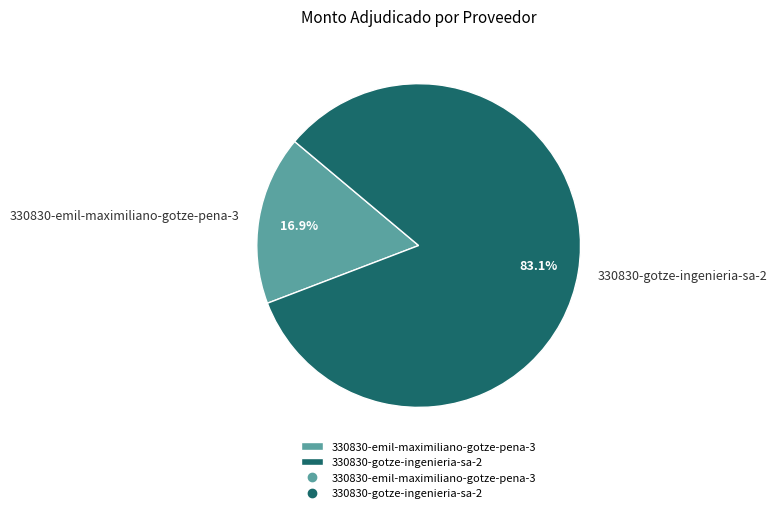

To the nearest percent, what is the average slice percentage?

50%